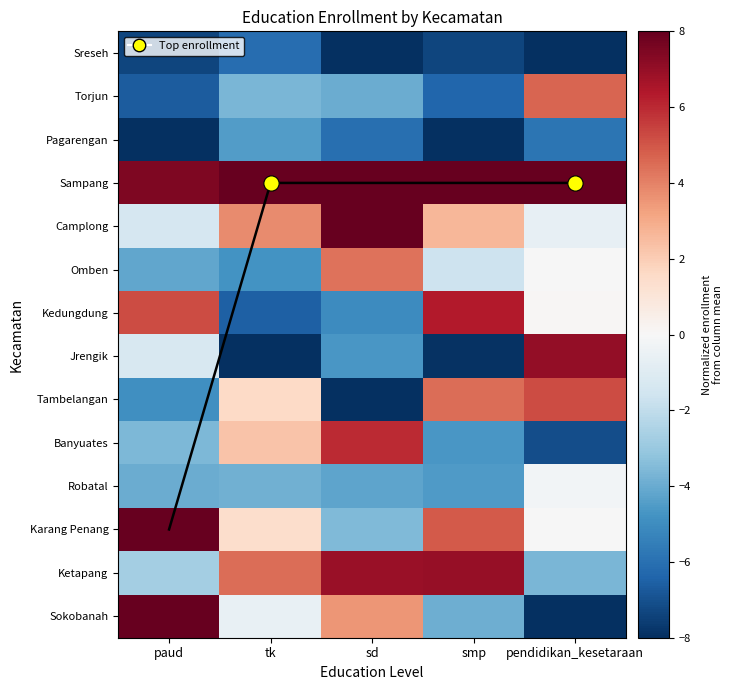

Which series has the largest total across all categories?

Sampang